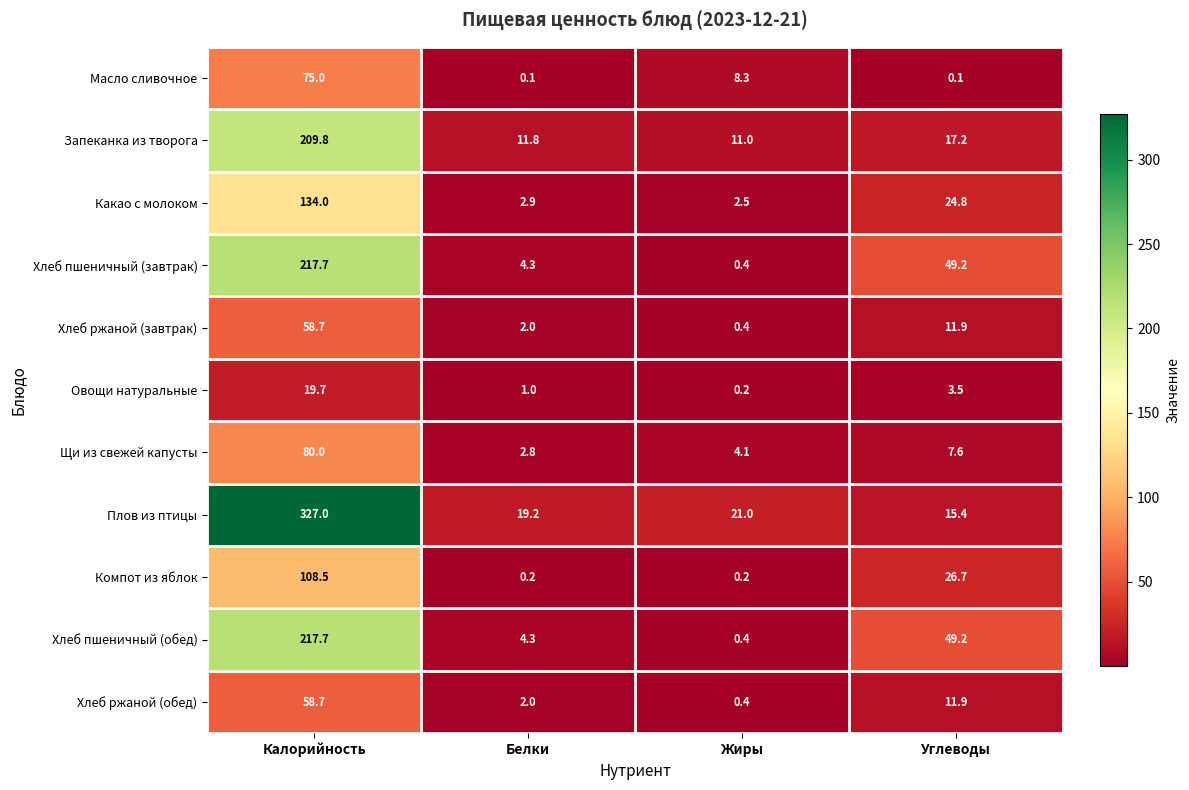

List the labels in order of Хлеб ржаной (обед) value, smallest first.

Жиры, Белки, Углеводы, Калорийность